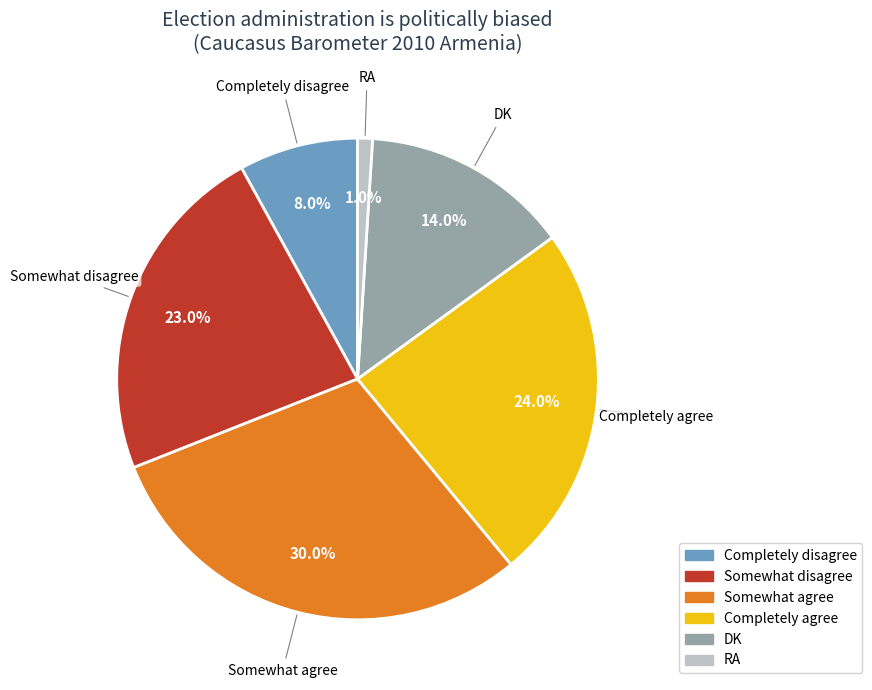

The Completely disagree slice represents 8% of the pie. True or false?

True